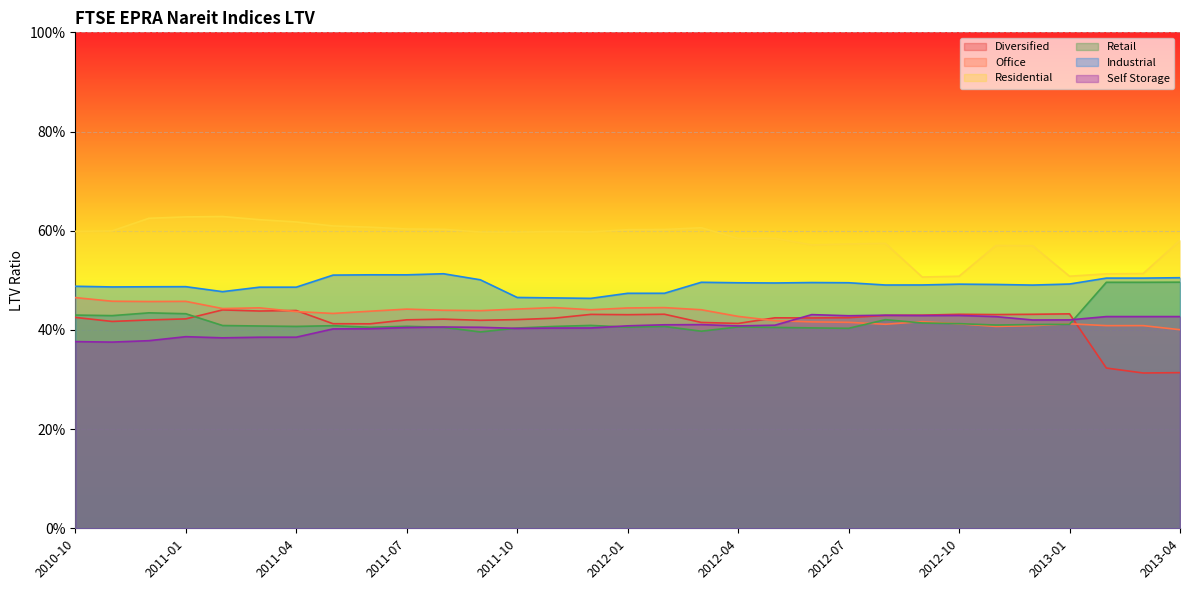

At which category is the sum across all series the highest?

2011-01